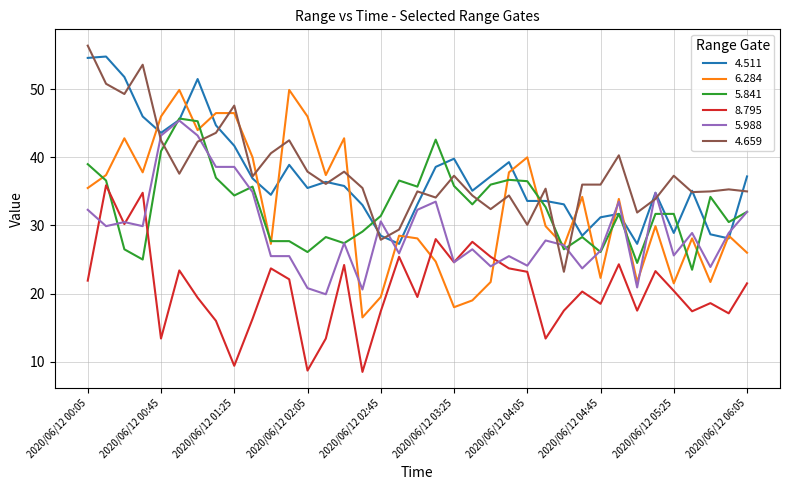

What is the greatest value displayed?

56.4